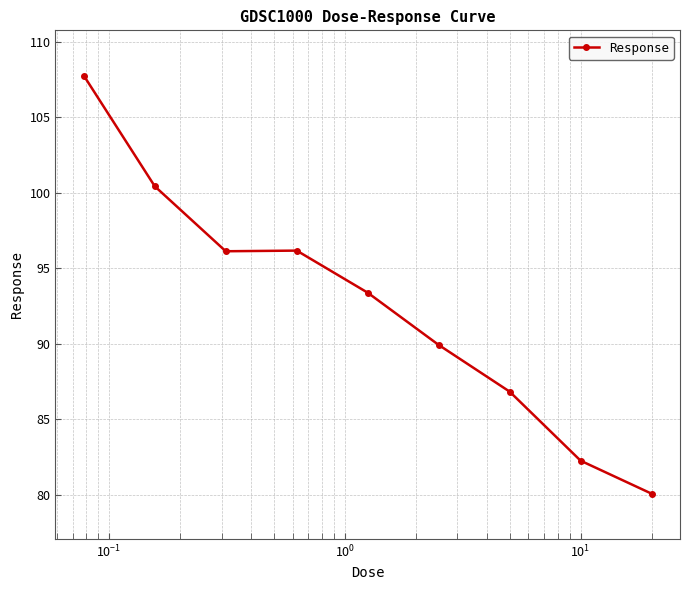

What is the average value?

92.6